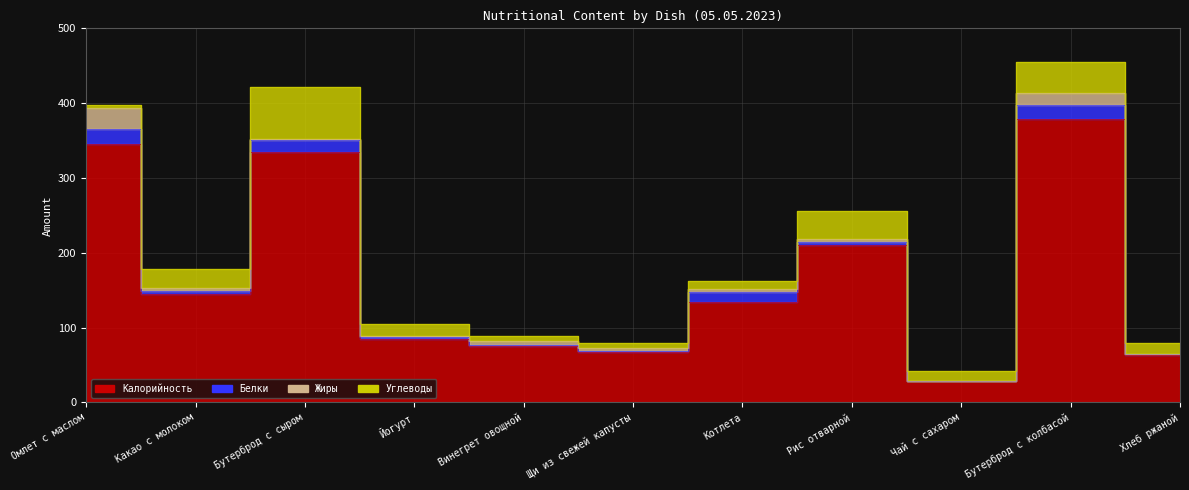

Reading left to right, what are all the values shown in this chart?

Калорийность: 345.9	145.0	335.0	85.0	76.0	68.0	134.0	210.0	28.0	379.0	64.0
Белки: 19.0	4.0	16.0	3.0	1.0	1.0	13.0	4.0	0.0	18.0	1.0
Жиры: 28.0	4.0	1.0	1.0	5.0	4.0	5.0	5.0	0.0	17.0	0.0
Углеводы: 4.0	25.0	70.0	16.0	7.0	7.0	10.0	37.0	14.0	41.0	15.0